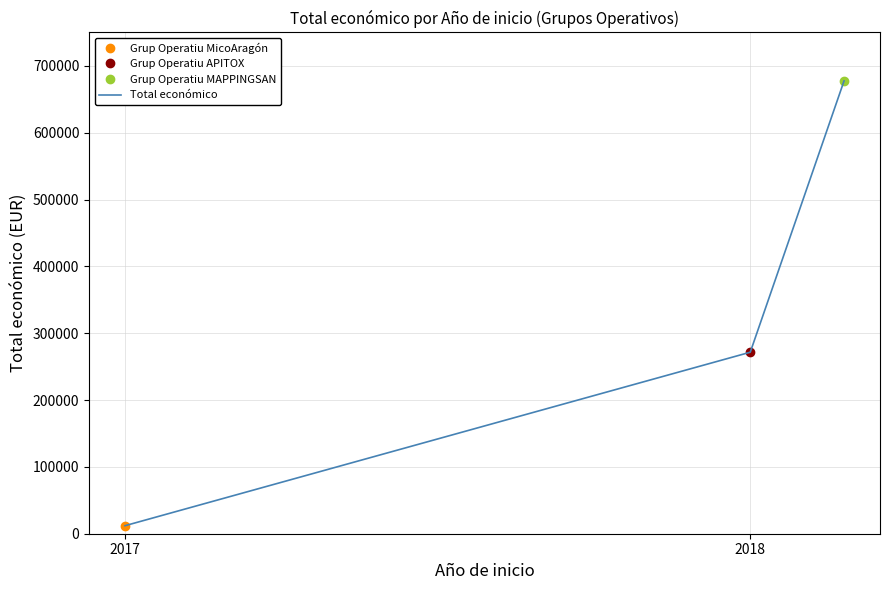

What is the sum of all values?

960977